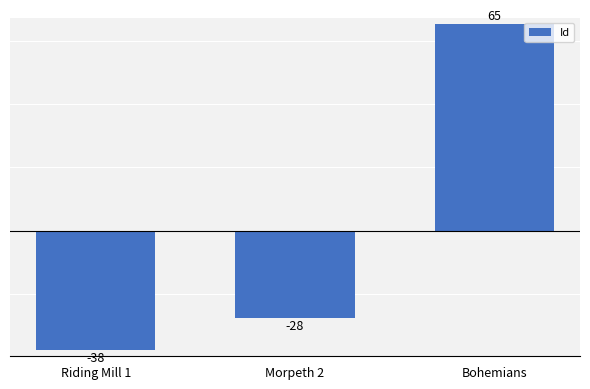

How many bars are there in total?

3